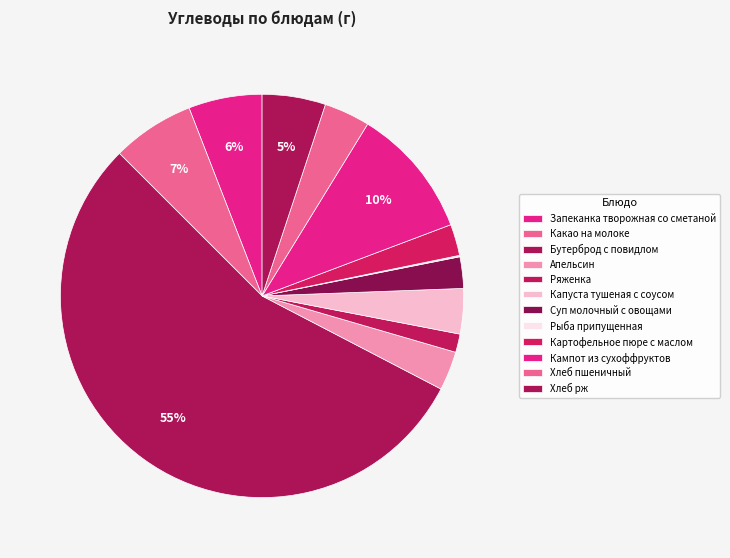

To the nearest percent, what portion does Бутерброд с повидлом represent?

55%